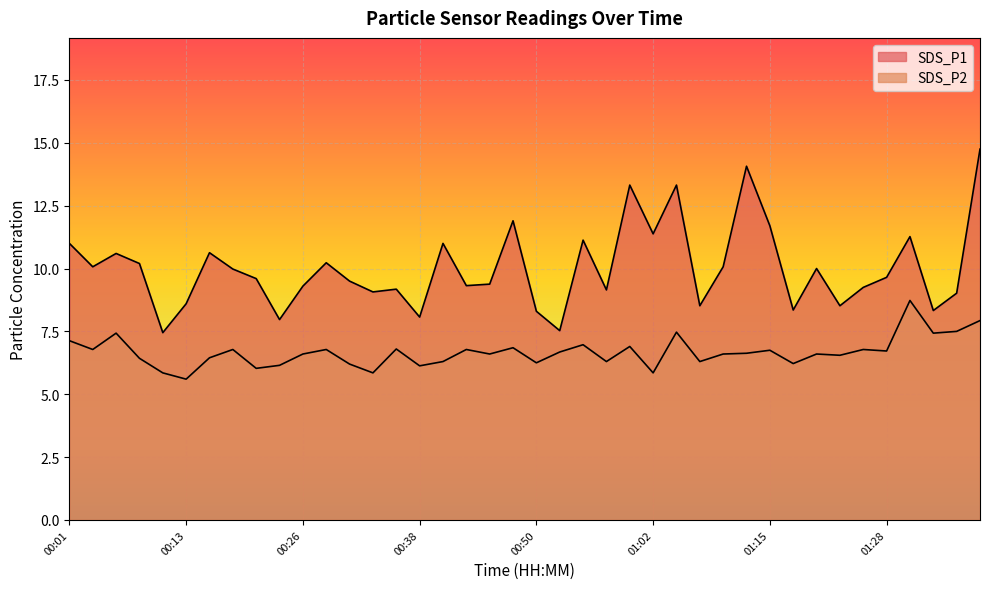

Which series changed the most between 00:11 and 01:20?

SDS_P1